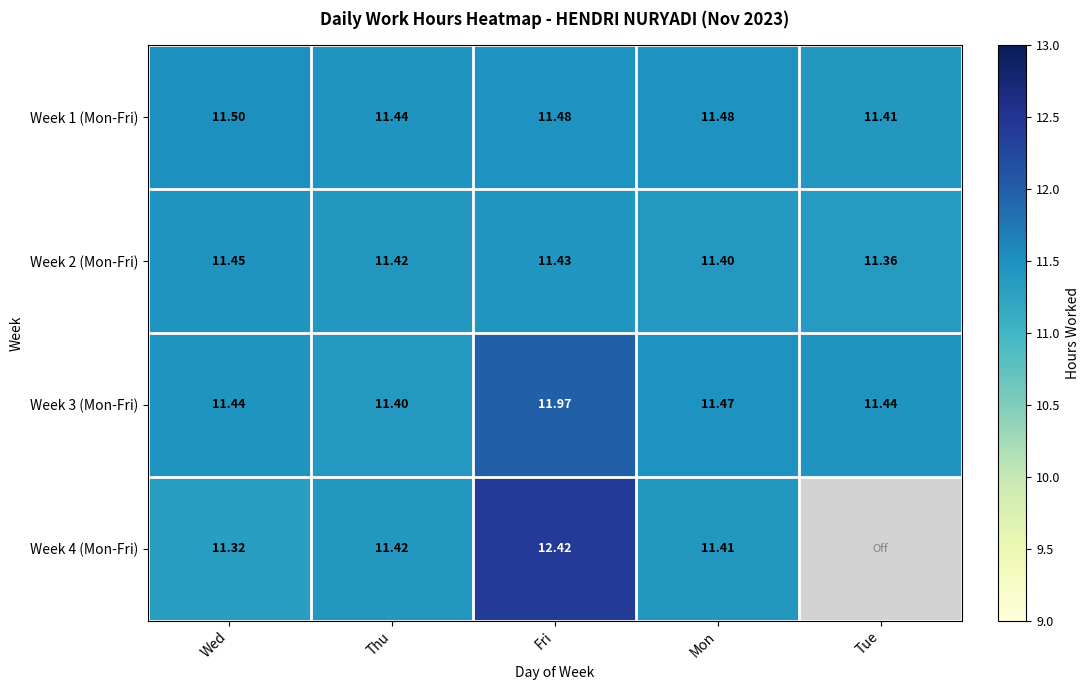

What is the sum of all Week 3 (Mon-Fri) values?

57.7